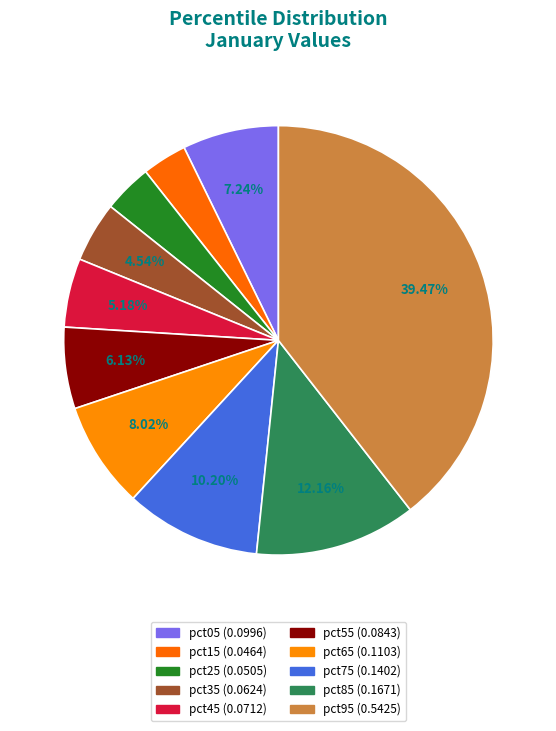

What percentage is the pct65 slice, to the nearest percent?

8%